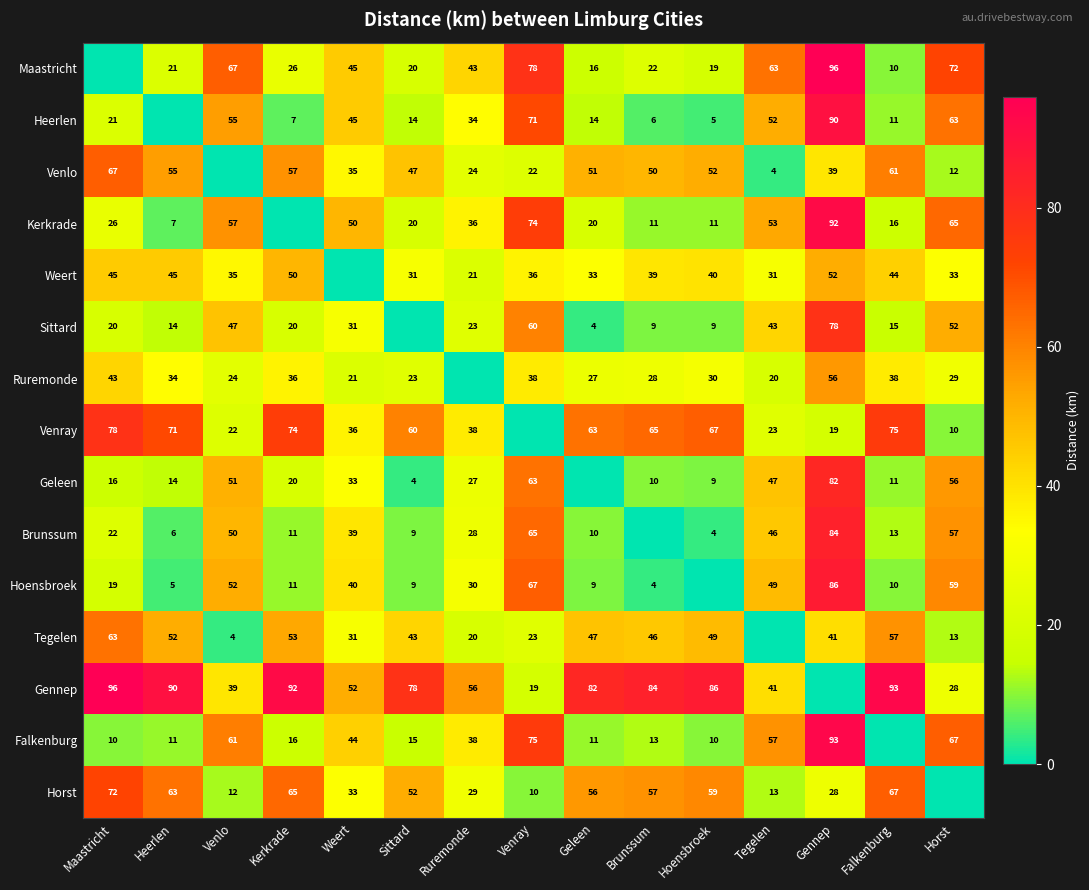

Is it true that Venlo equals 61 at Falkenburg?

True